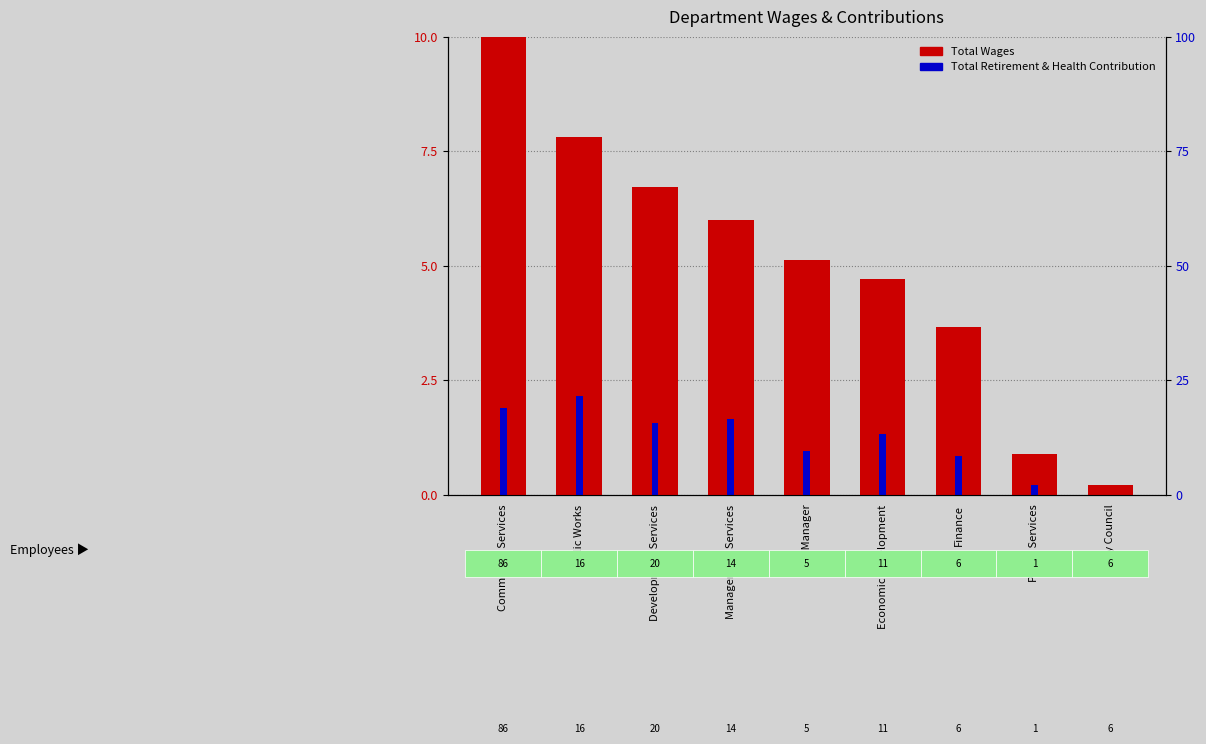

What is the label of the 7th bar from the right?

Development Services